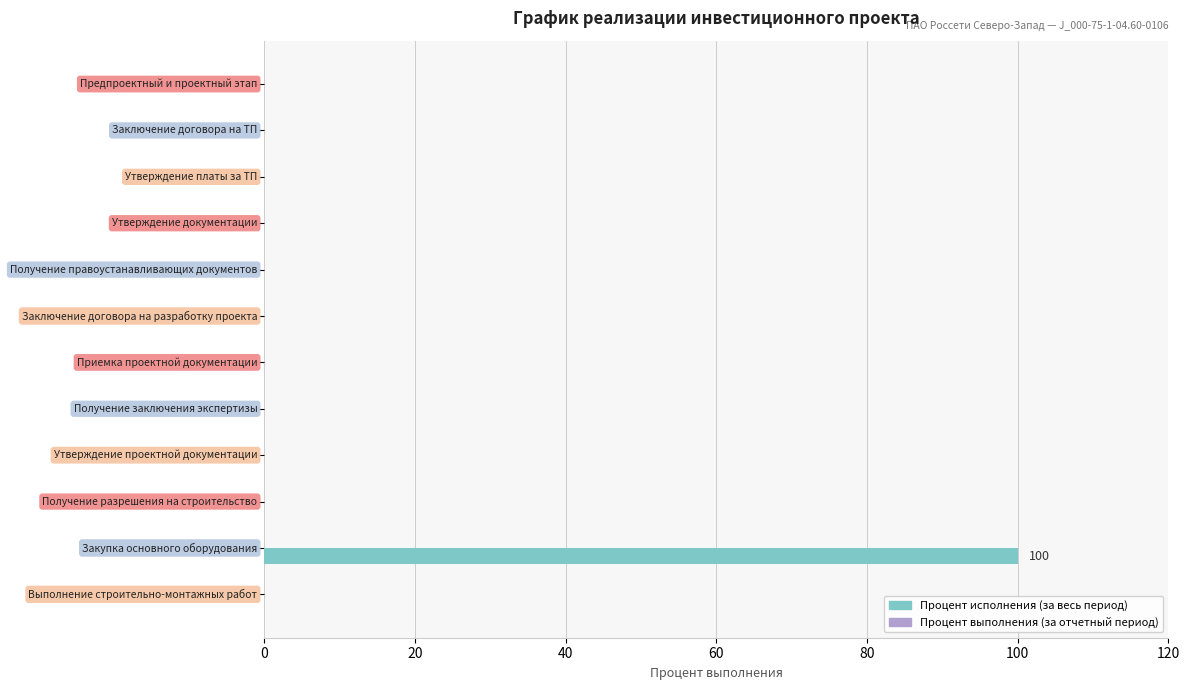

What is the greatest value displayed?

100